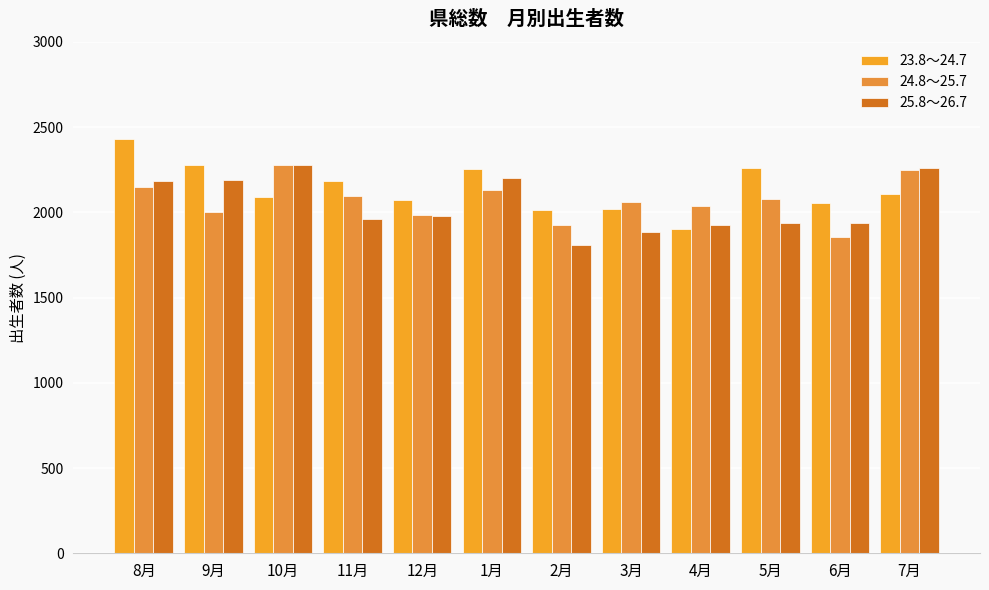

Which has a higher value, 4月 or 6月?

6月